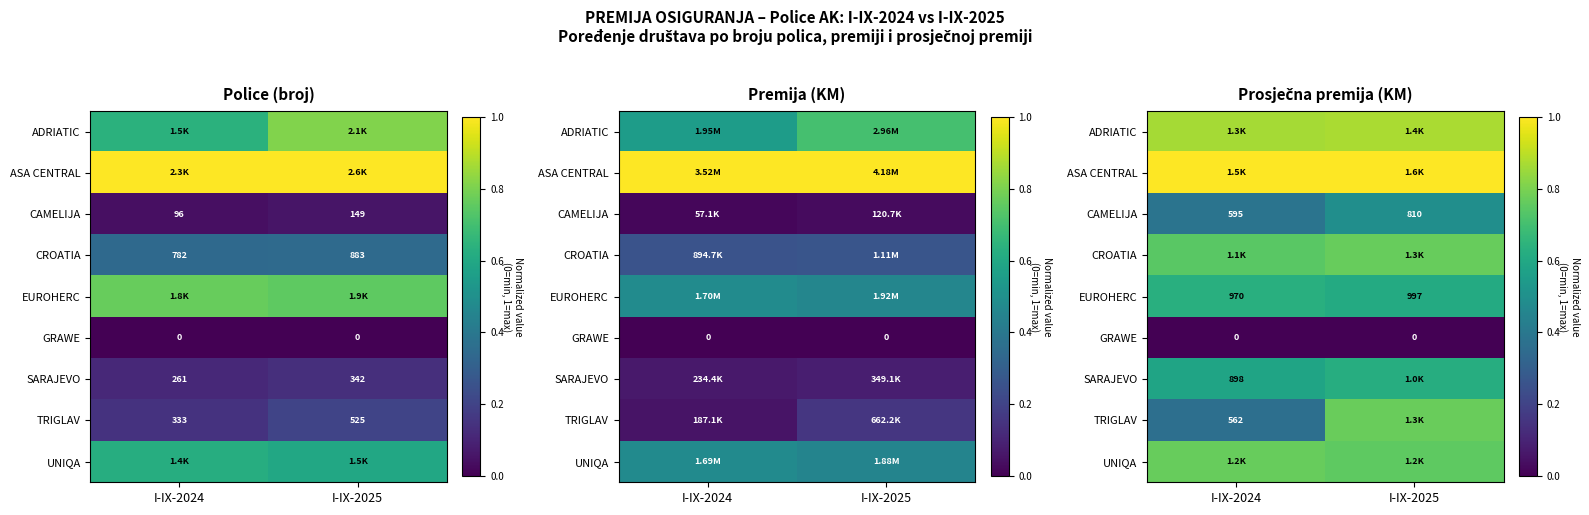

At which category is the sum across all series the highest?

I-IX-2025